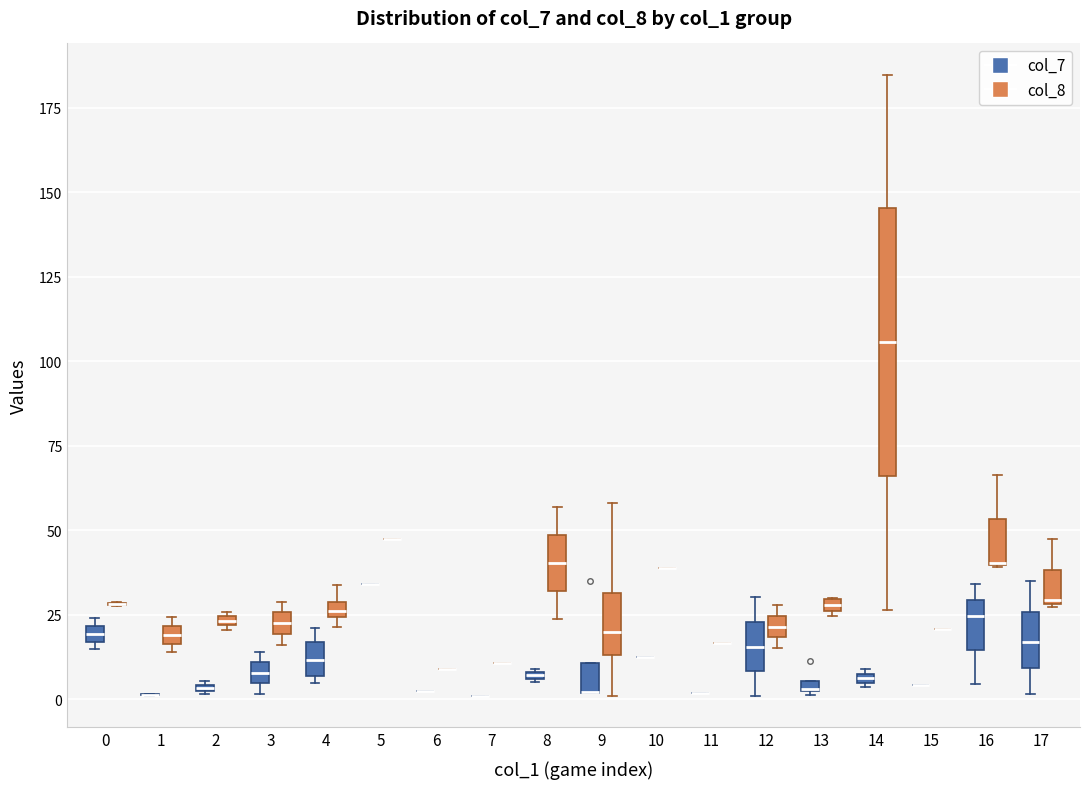

Which box is the tallest, from its lower edge to its upper edge?

14 (col_8)